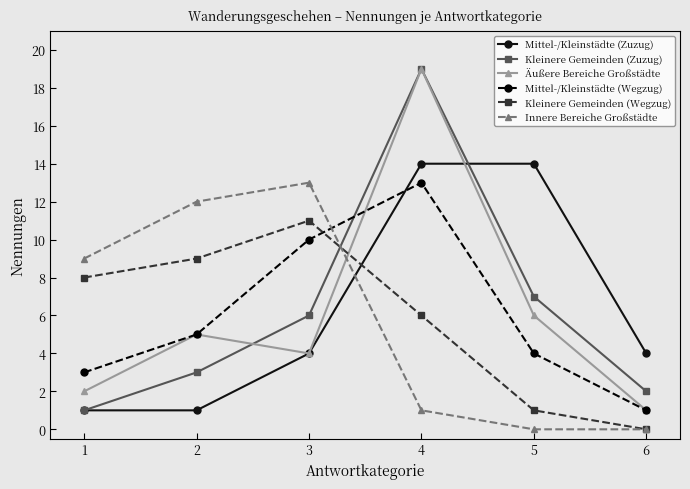

What is the maximum value shown in the chart?

19